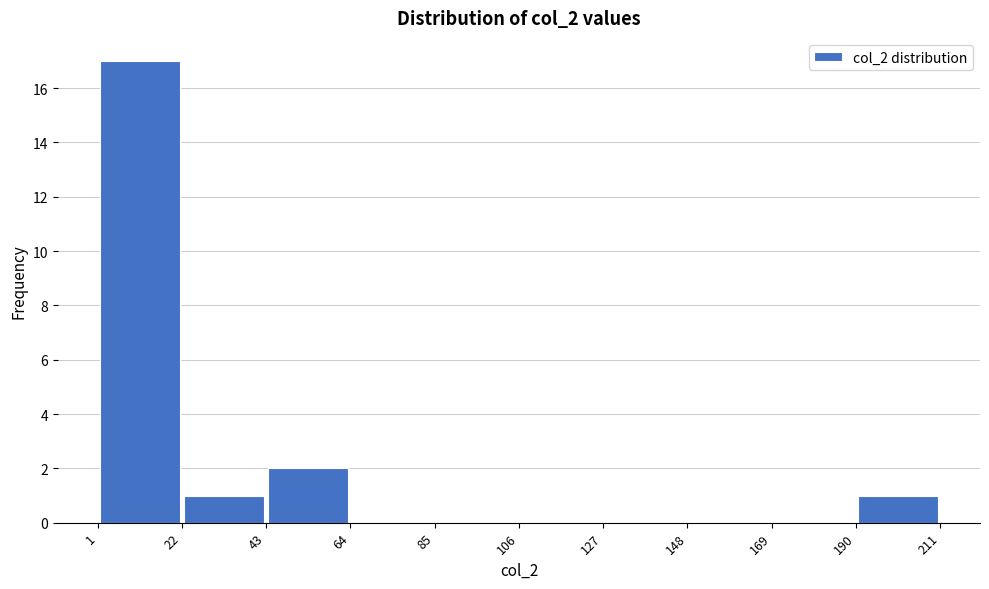

What is the height of the bar covering 22 to 43 on the x-axis? The values are not printed on the chart, so give them approximately, as read against the axis.

1